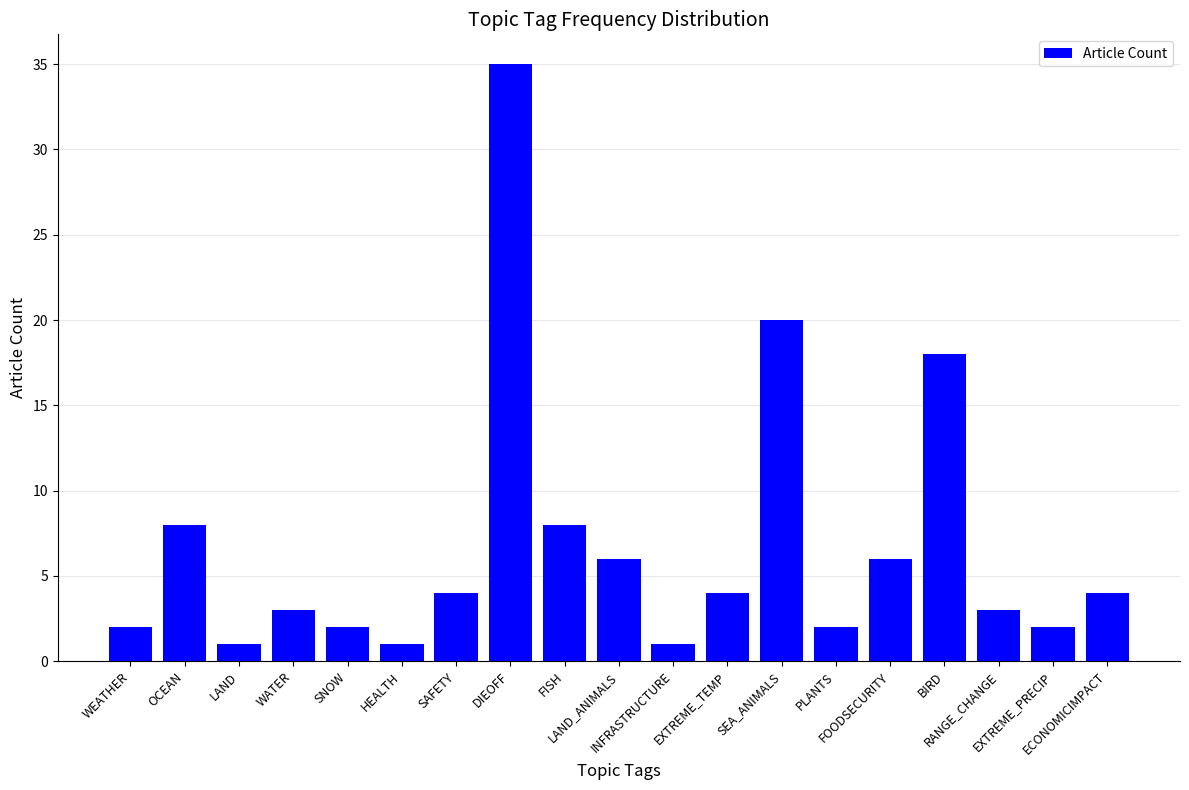

How many bars are there in total?

19